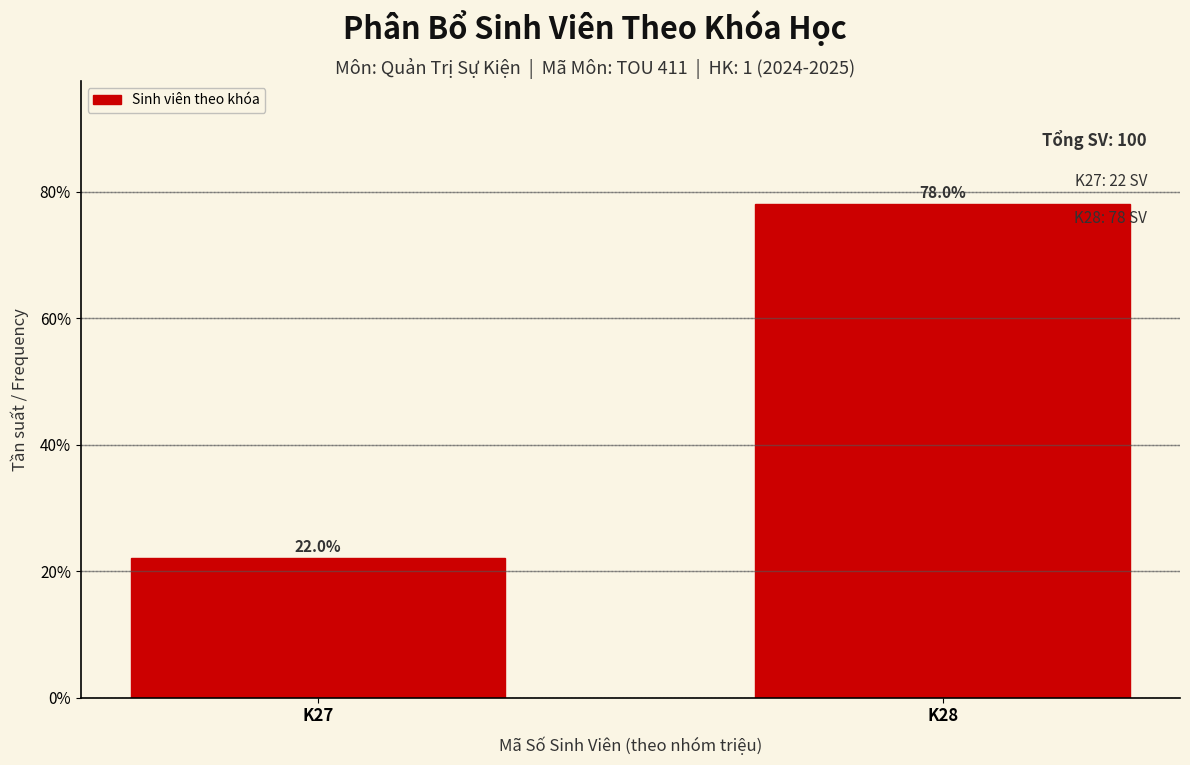

Reading left to right, extract all data points from this chart.

22	78